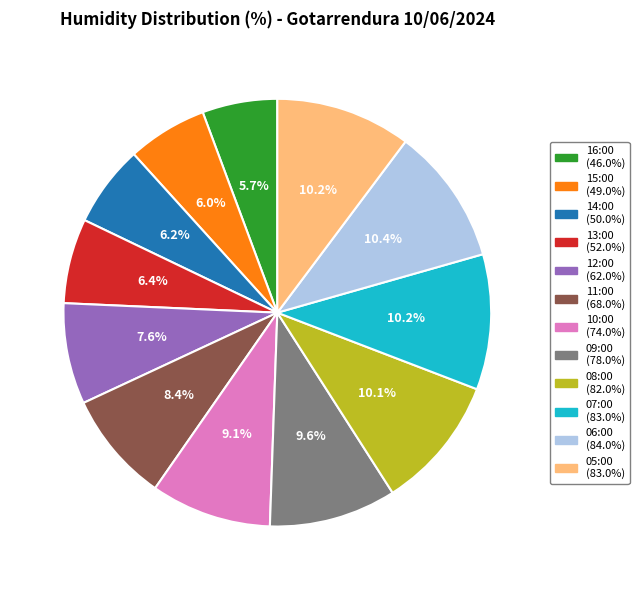

Count the number of slices in the pie.

12